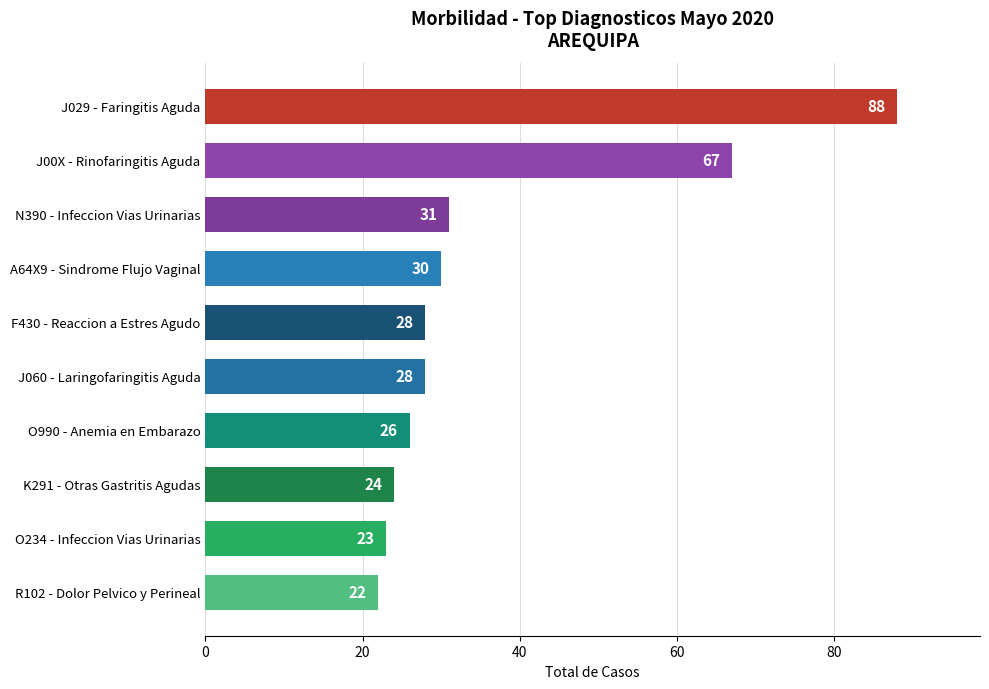

How many series are shown in this chart?

1